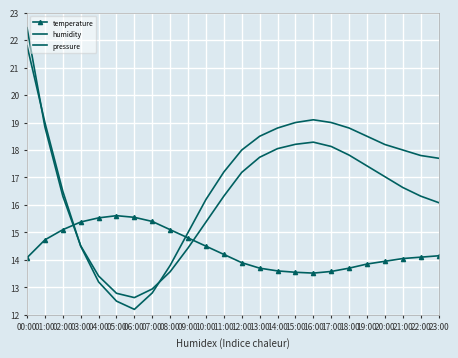

How many series are shown in this chart?

3